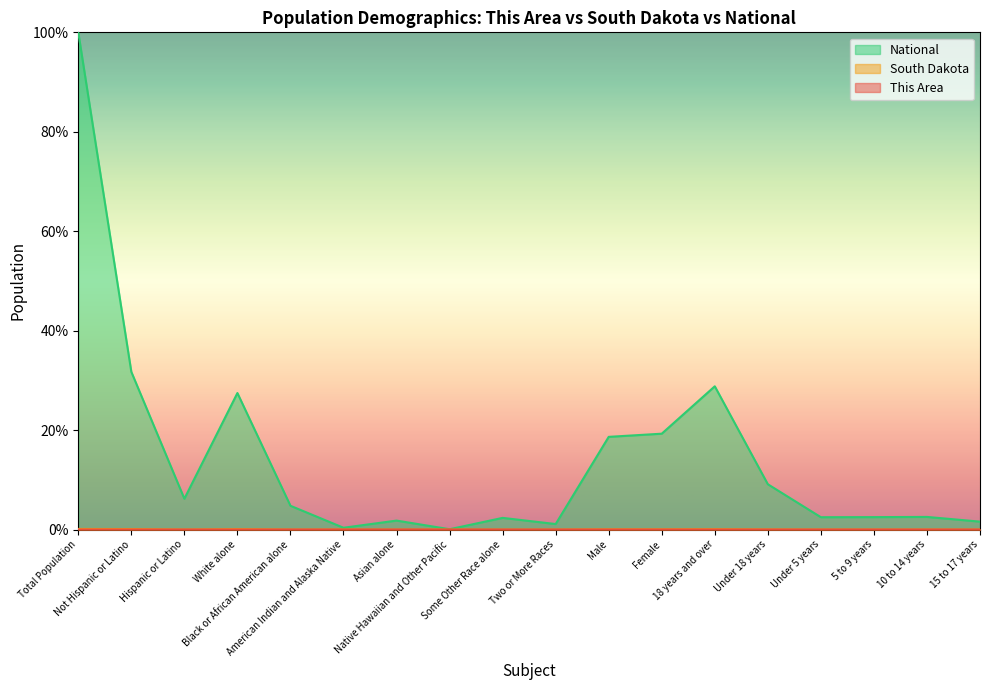

Which series has the largest range (max minus min)?

National